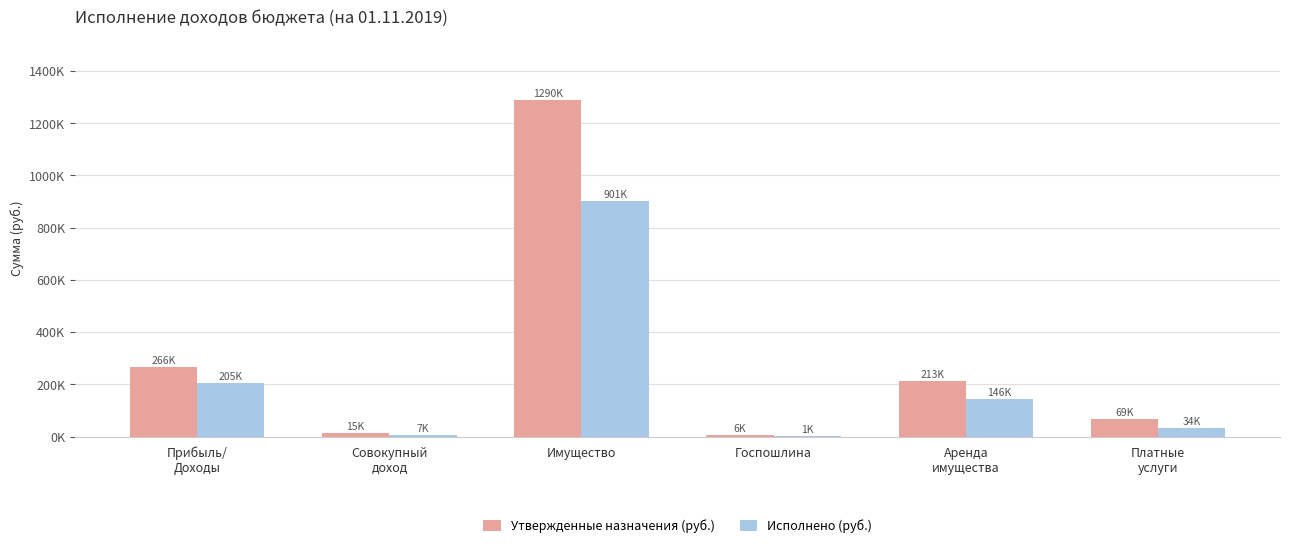

What is the difference between the second highest and second lowest values in the Утвержденные назначения (руб.) series?

251100.0